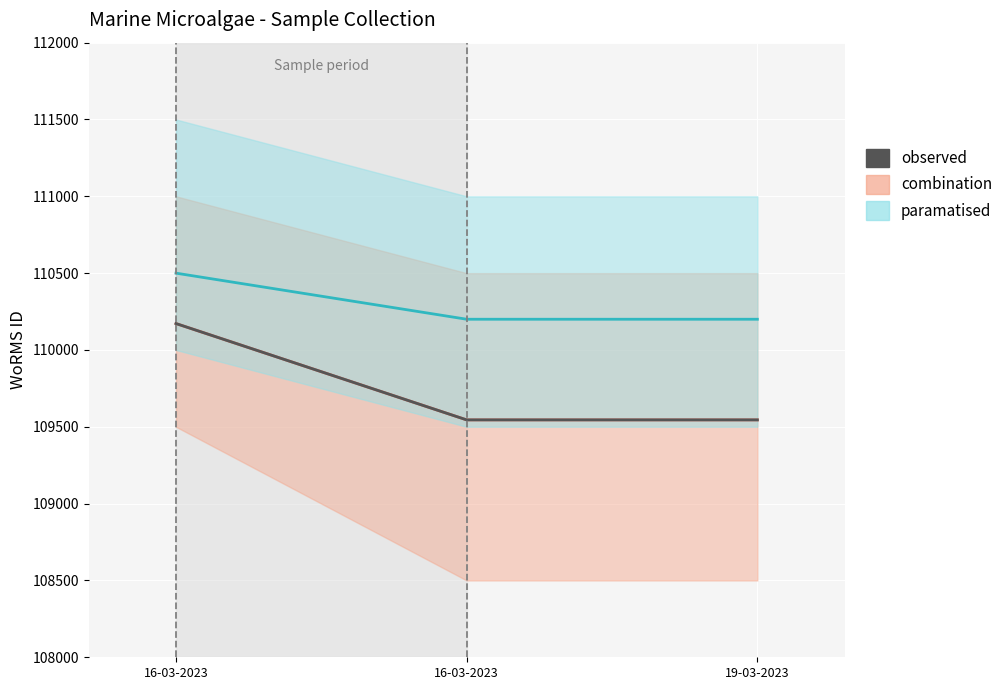

List the labels in order of value, largest first.

16-03-2023, 16-03-2023, 19-03-2023